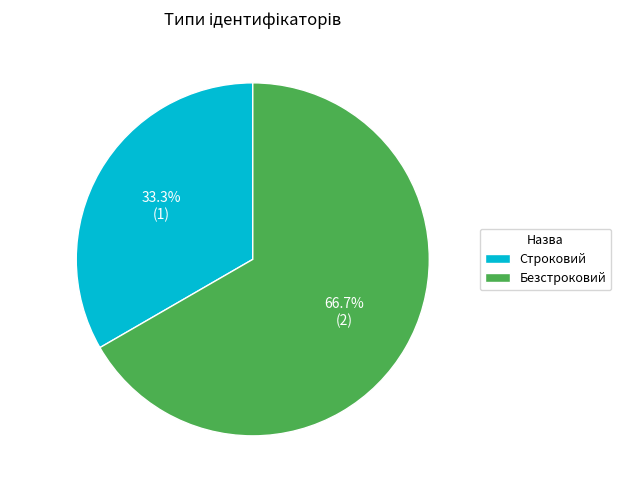

What is the ratio of the value at Строковий to the value at Безстроковий?

0.5